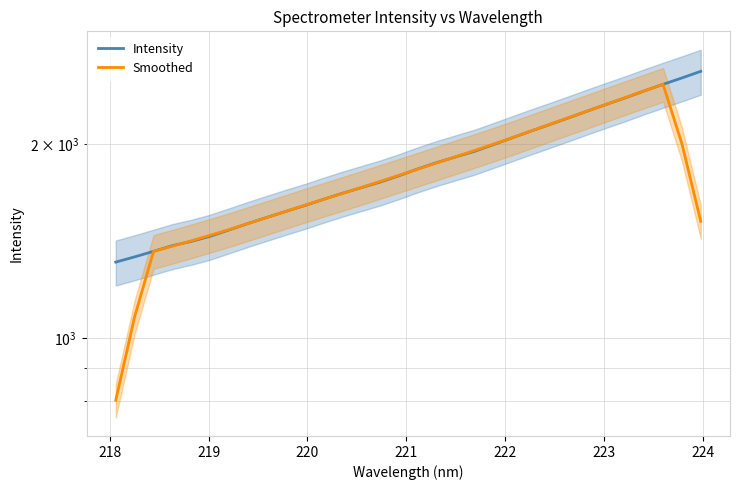

What is the average value of the Intensity series?

1857.4